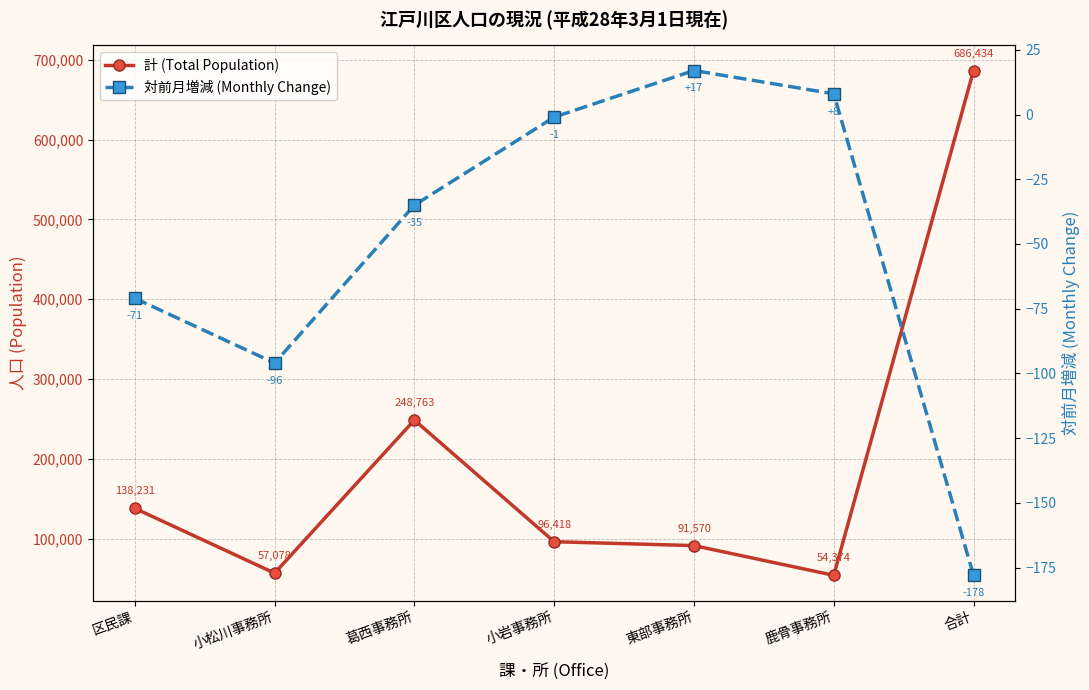

At which category is the sum across all series the highest?

合計